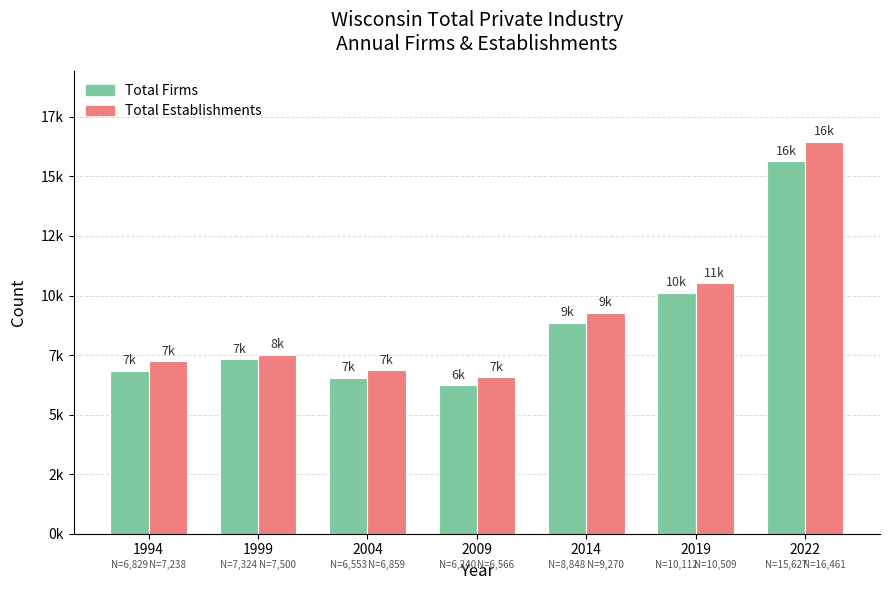

Reading right to left, transcribe all the data shown in this chart.

Total Firms: 15627	10112	8848	6240	6553	7324	6829
Total Establishments: 16461	10509	9270	6566	6859	7500	7238